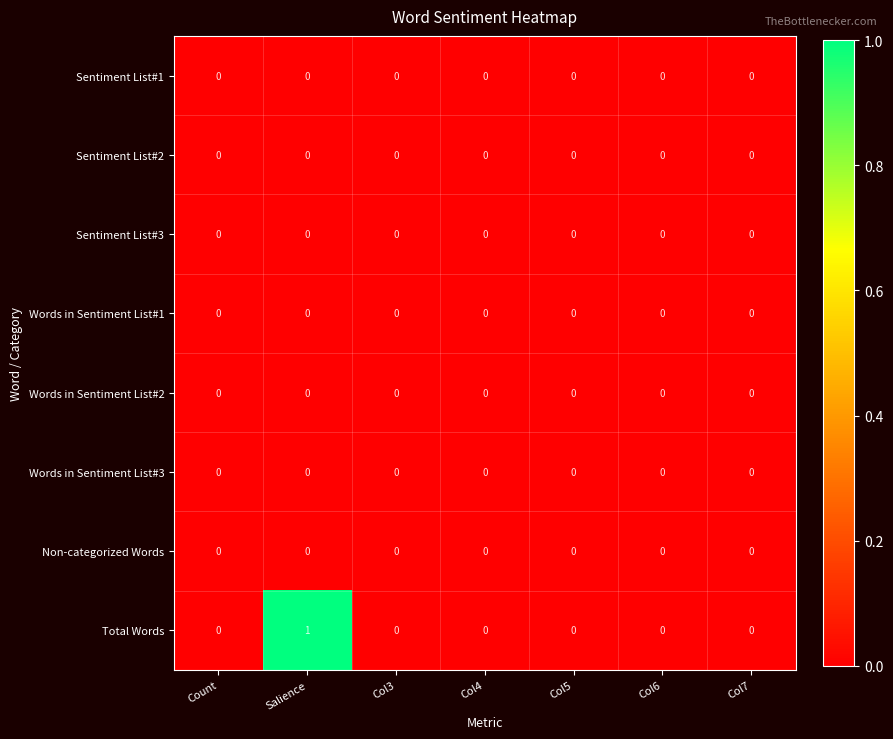

At which category is the sum across all series the highest?

Salience